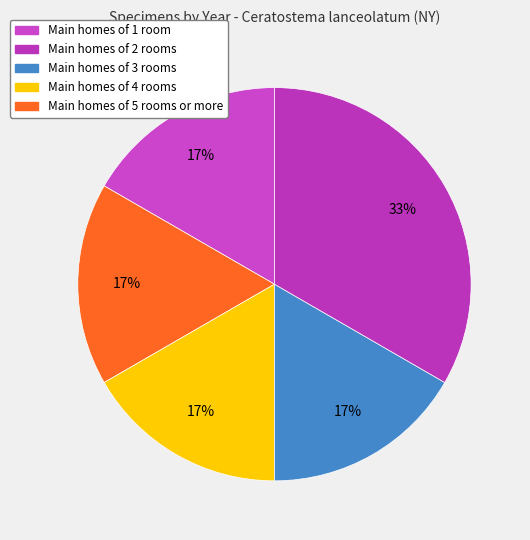

How many segments does this pie chart have?

5